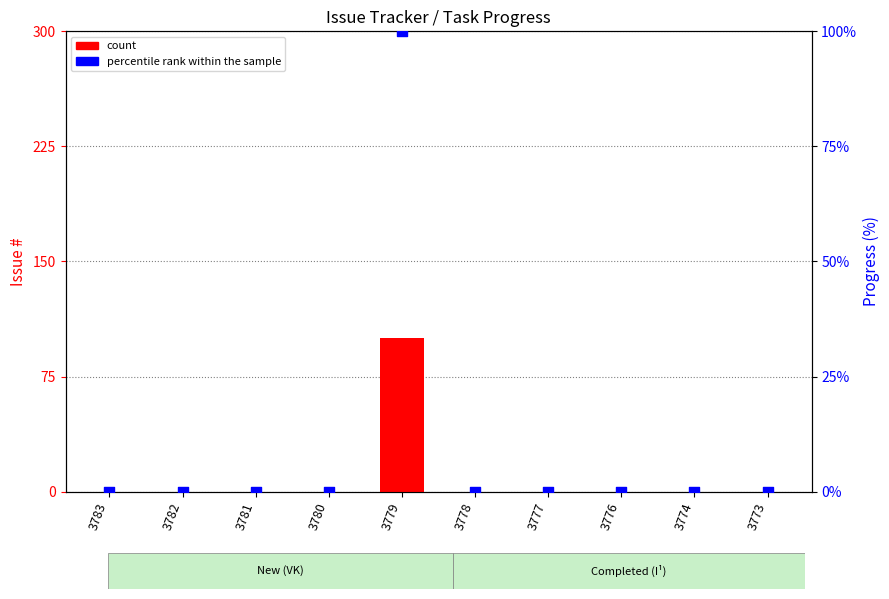

Which series has the widest spread of Y values?

count